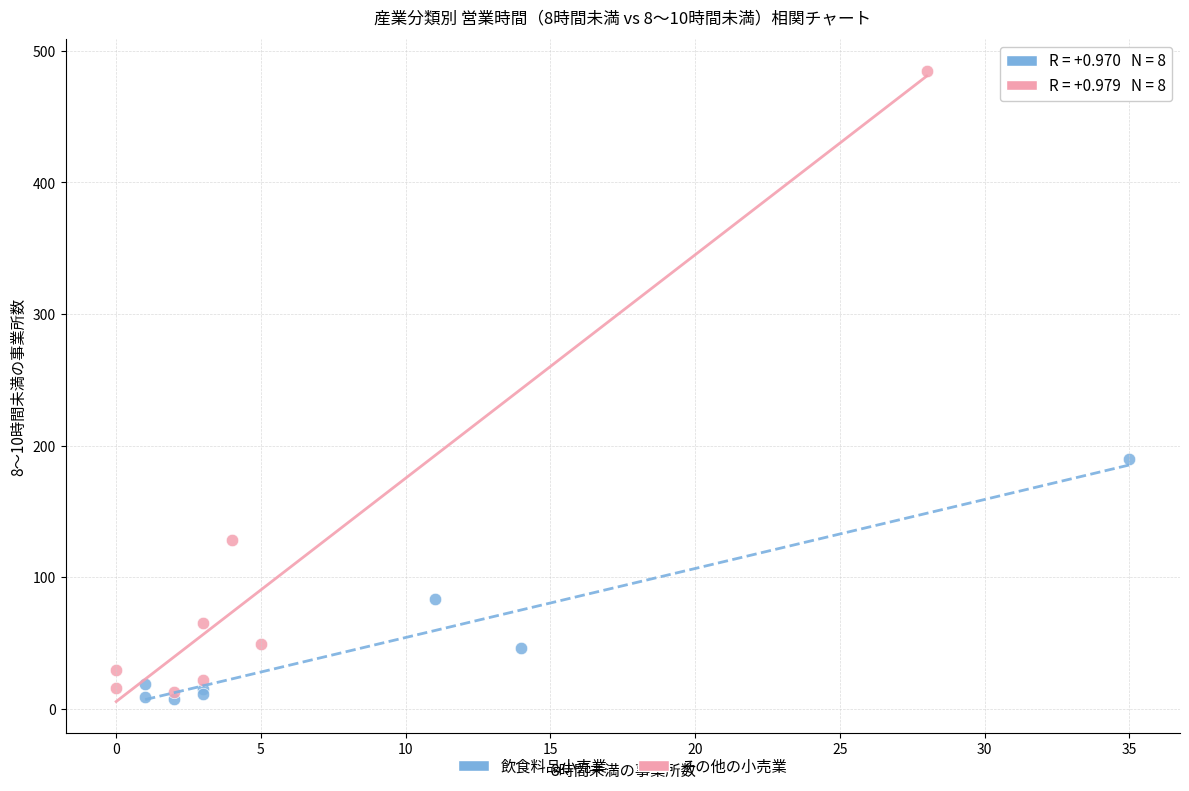

Which series contains the highest Y value?

その他の小売業